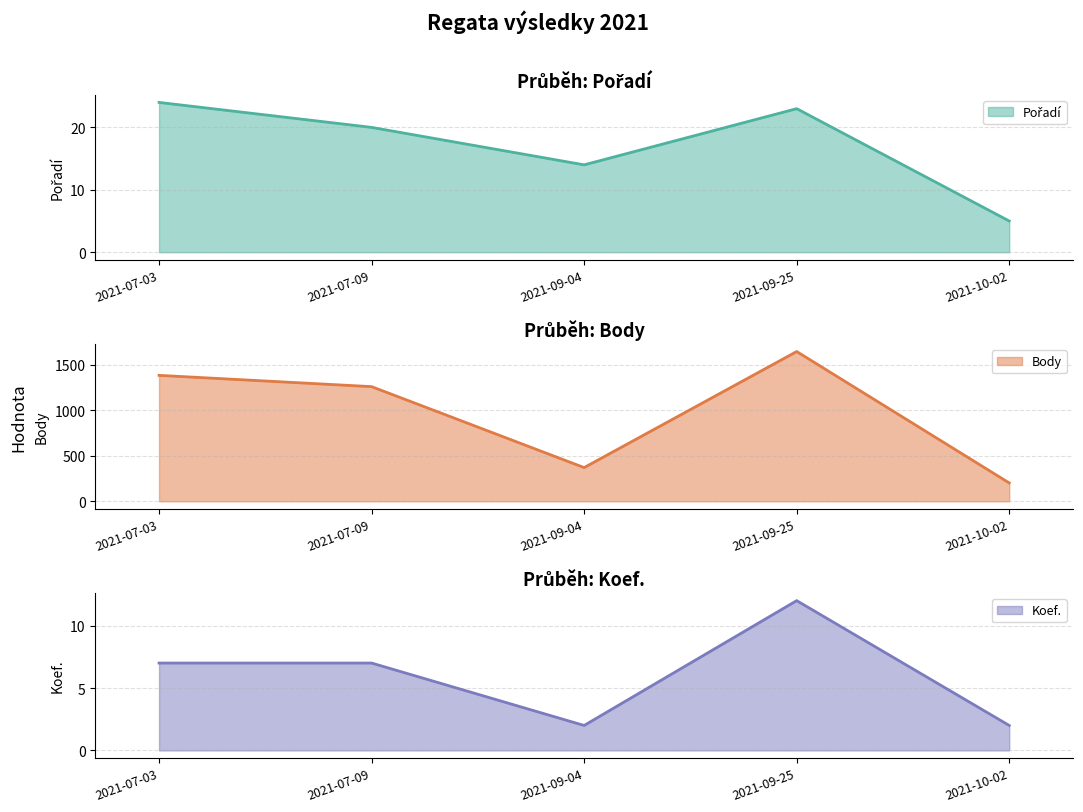

Which category has the lowest value in the Body series?

2021-10-02